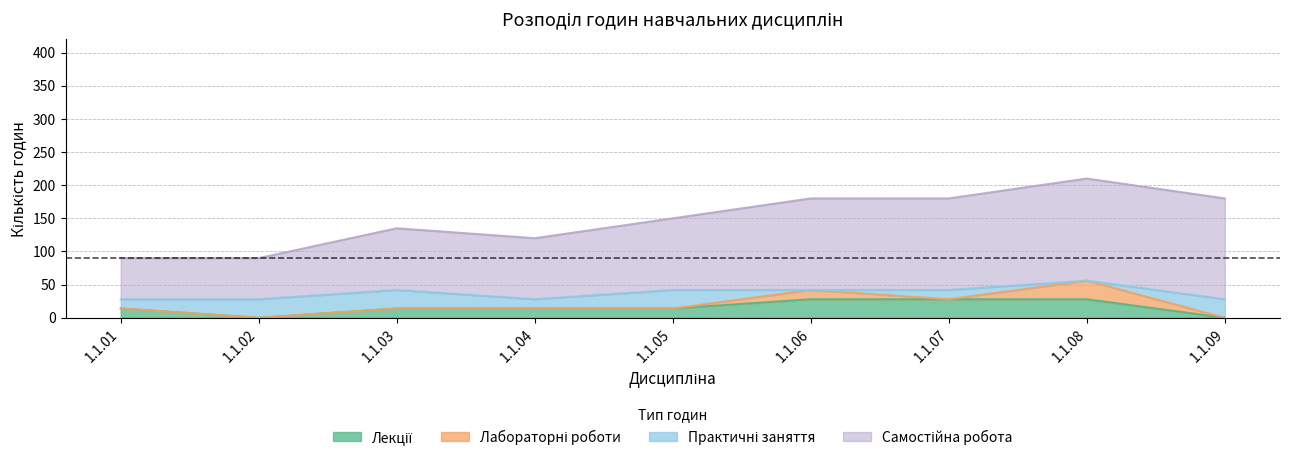

Is the value of Самостійна робота at 1.1.09 greater than the value of Лекції at 1.1.07?

Yes